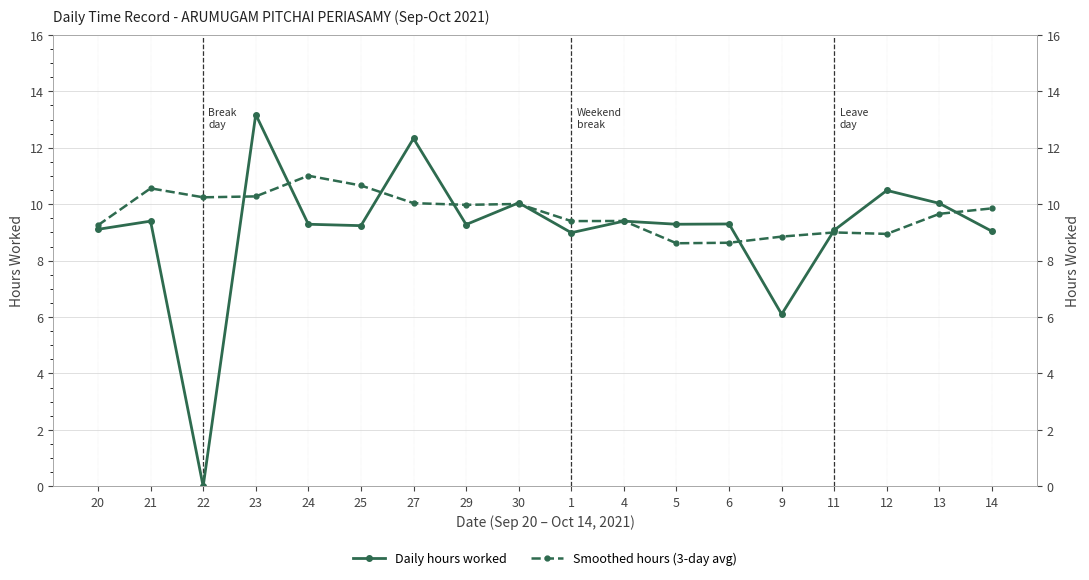

What is the value of the Smoothed hours (3-day avg) point at the 5th from the left?

11.0